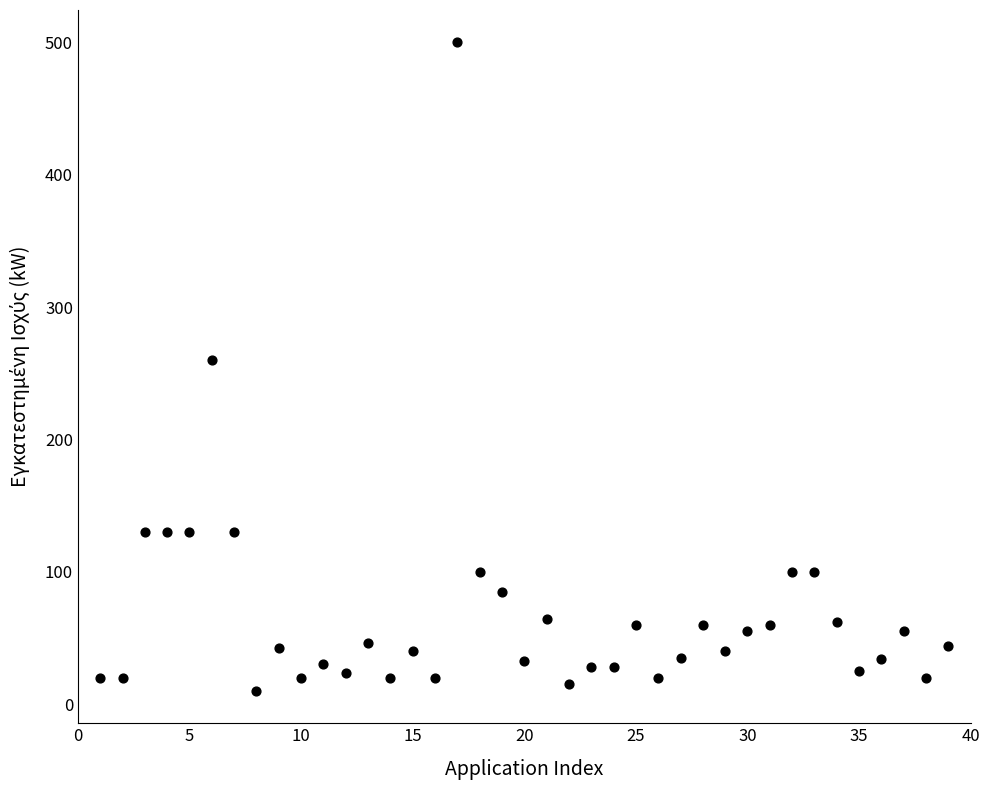

What is the range of Y values (max minus min)?

490.0